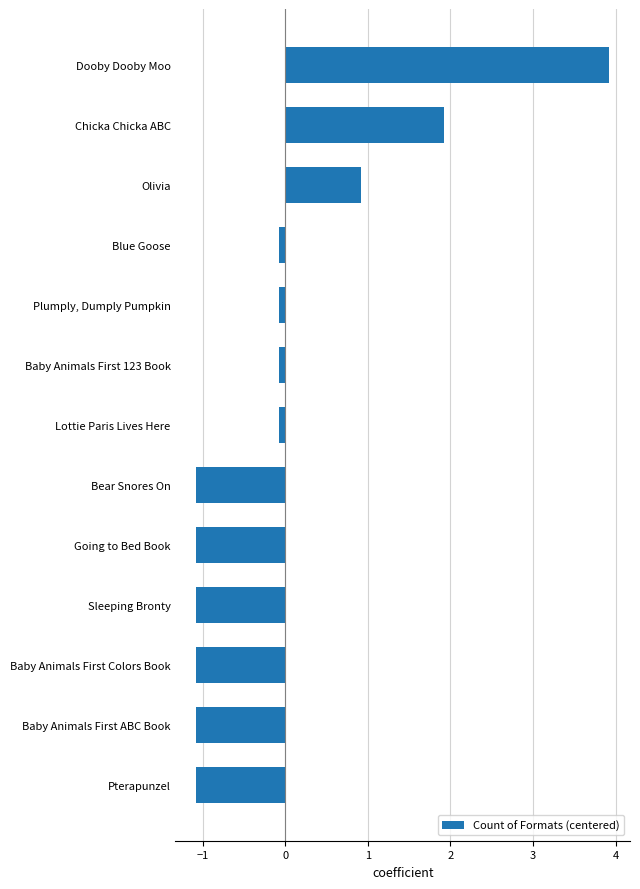

Which label corresponds to the largest value in the chart?

Dooby Dooby Moo